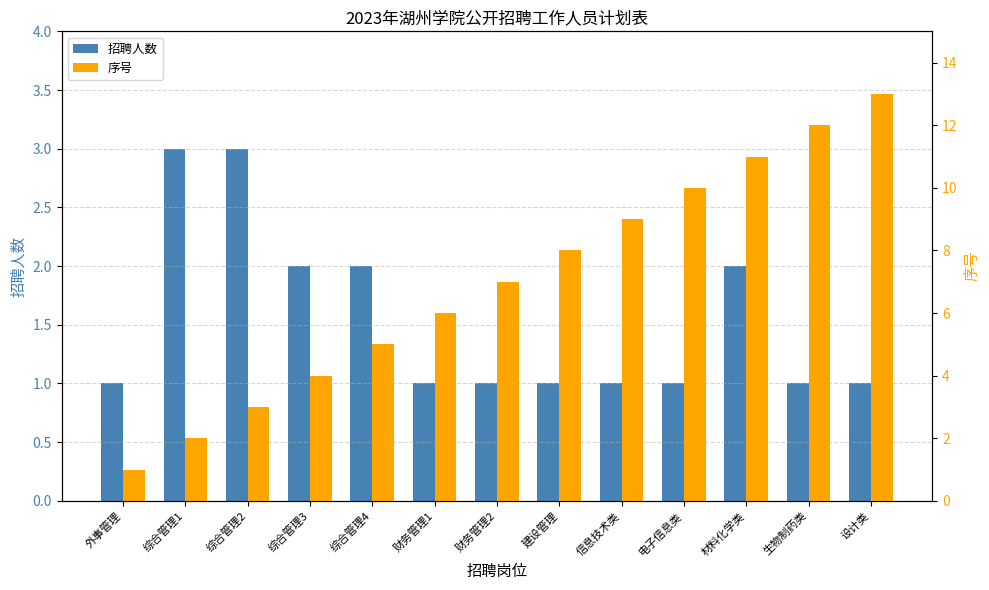

Between 建设管理 and 综合管理4, which is larger?

综合管理4